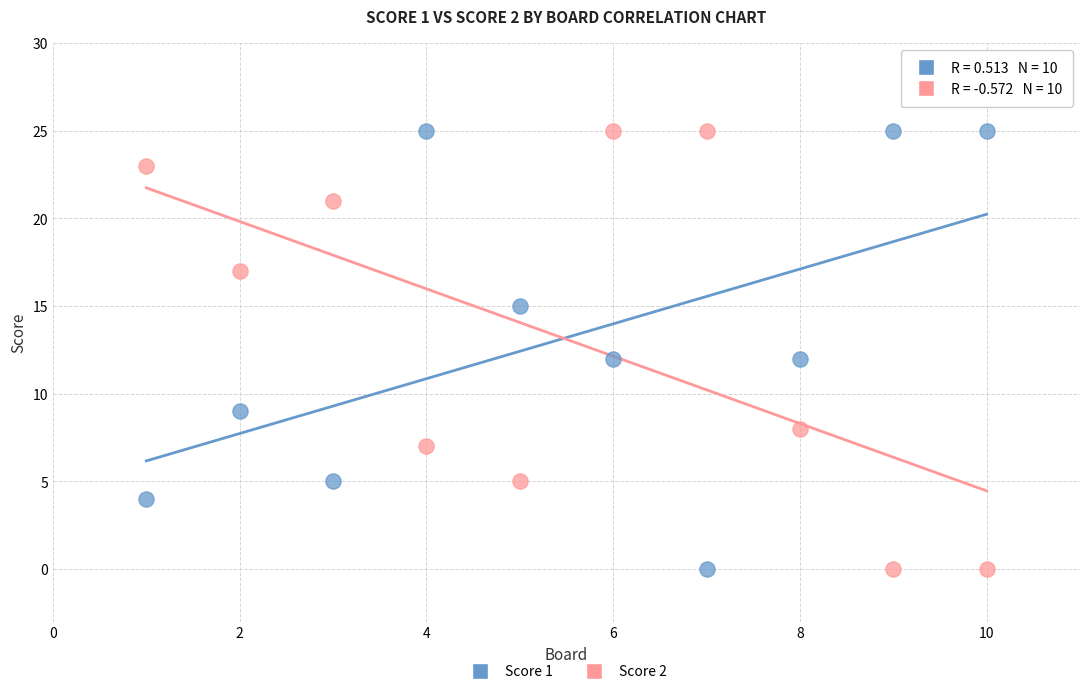

What is the X range (max minus min) for the scatter plot?

9